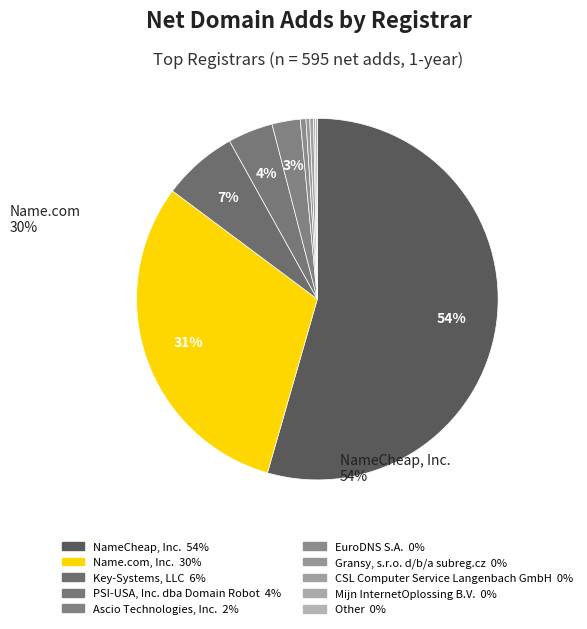

Rank the categories by value from lowest to highest.

Mijn InternetOplossing B.V., Other, Gransy, s.r.o. d/b/a subreg.cz, CSL Computer Service Langenbach GmbH, EuroDNS S.A., Ascio Technologies, Inc., PSI-USA, Inc. dba Domain Robot, Key-Systems, LLC, Name.com, Inc., NameCheap, Inc.